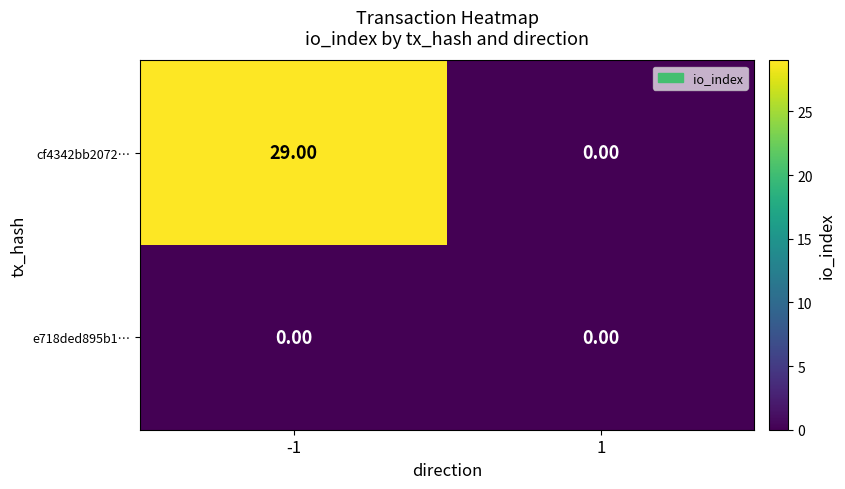

Is the value of e718ded895b1… at 1 greater than the value of cf4342bb2072… at -1?

No